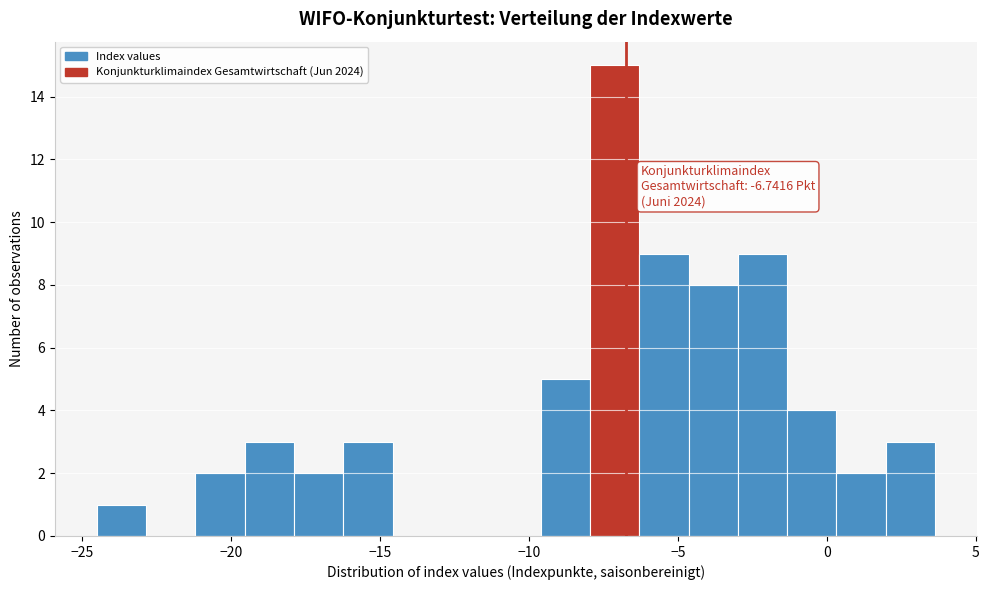

Read against the x-axis, roughly where is the centre of the tallest bar?

-7.0